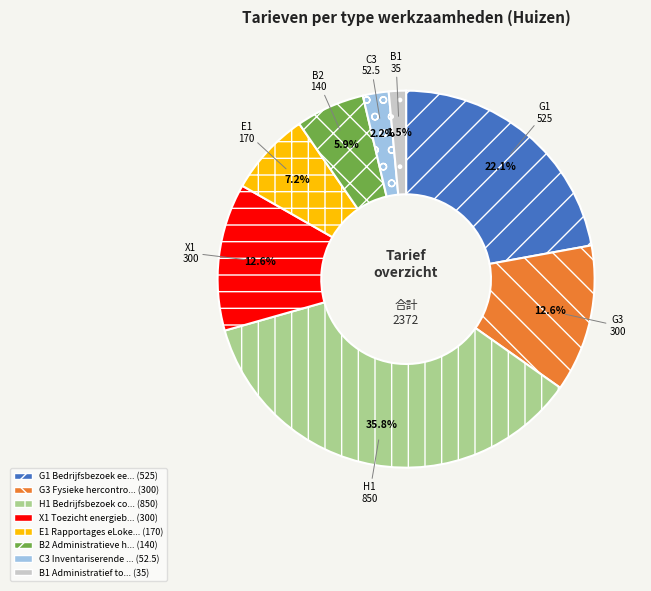

Is there any slice that represents more than half of the pie?

No